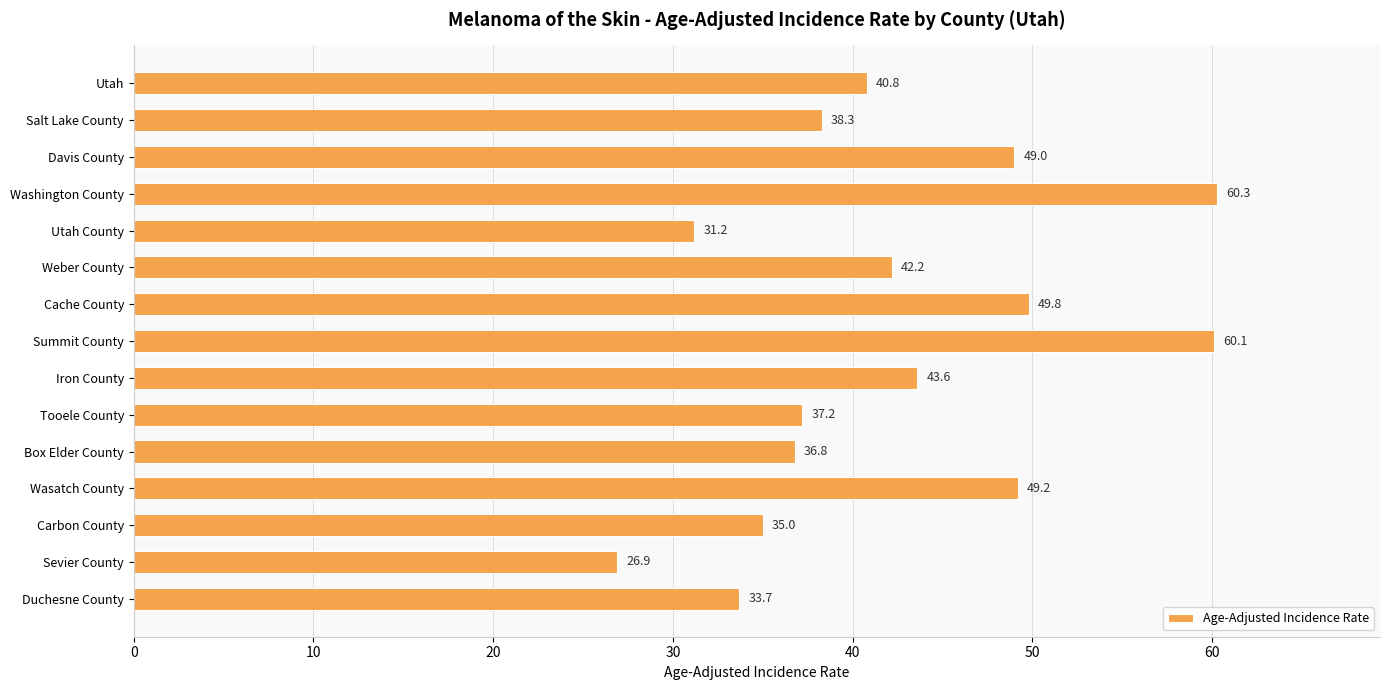

What is the value of the 6th bar from the top?

42.2